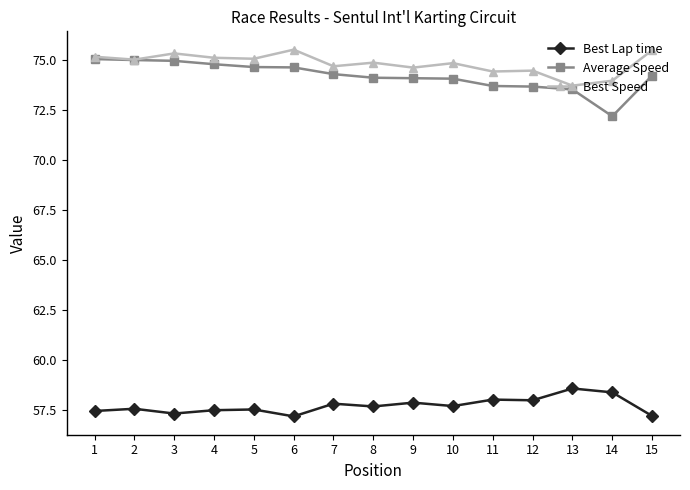

True or false: Best Lap time and Best Speed cross at least once.

False